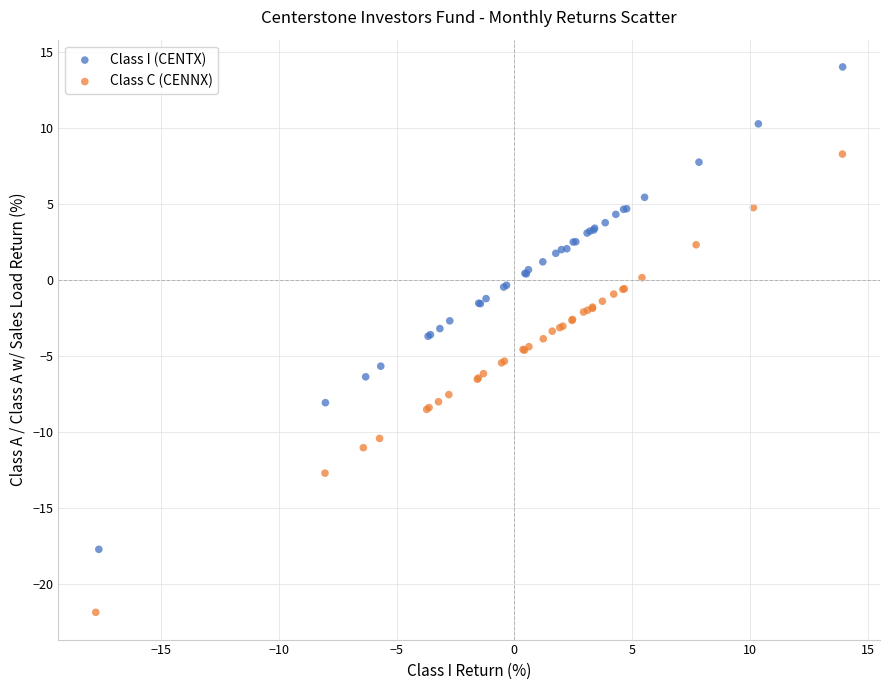

Which series has the largest Y range (max minus min)?

Class I (CENTX)